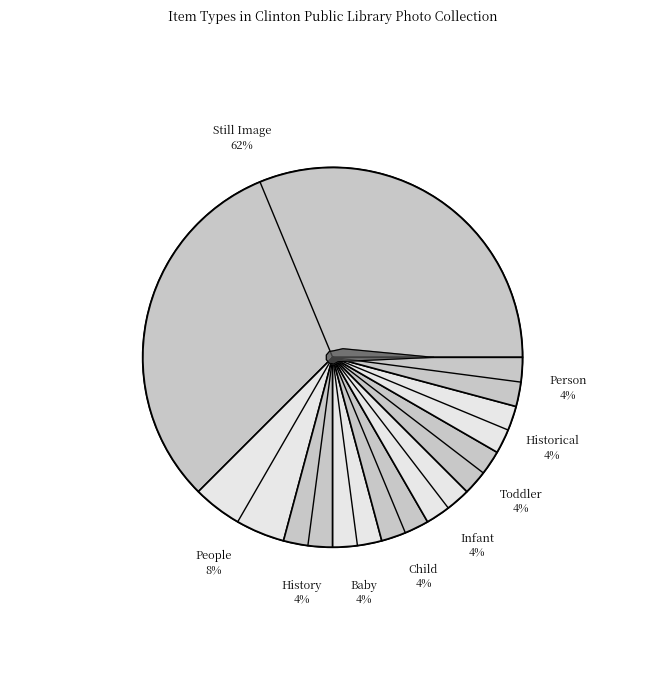

To the nearest percent, what is the average slice percentage?

11%